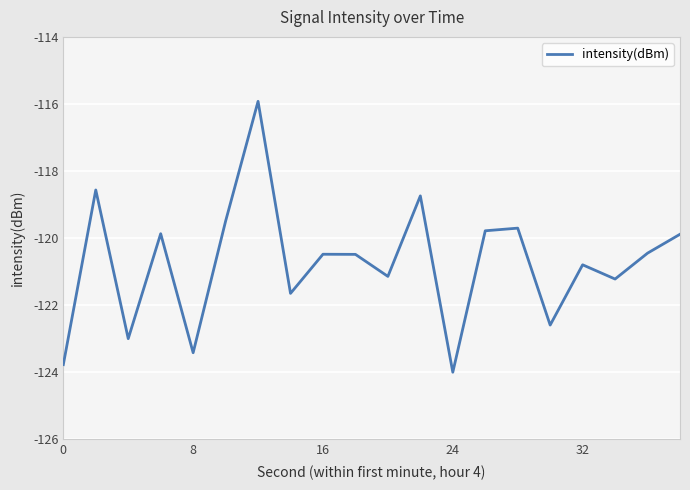

What is the greatest value displayed?

-115.9